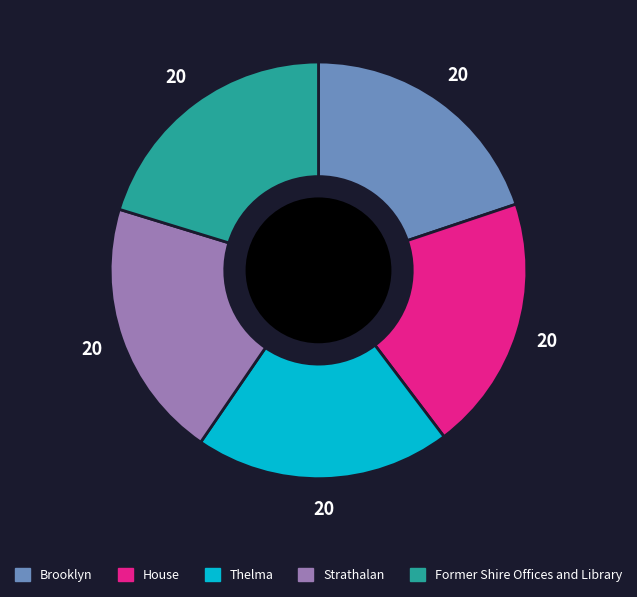

Is the sum of Thelma and Former Shire Offices and Library greater than half?

No